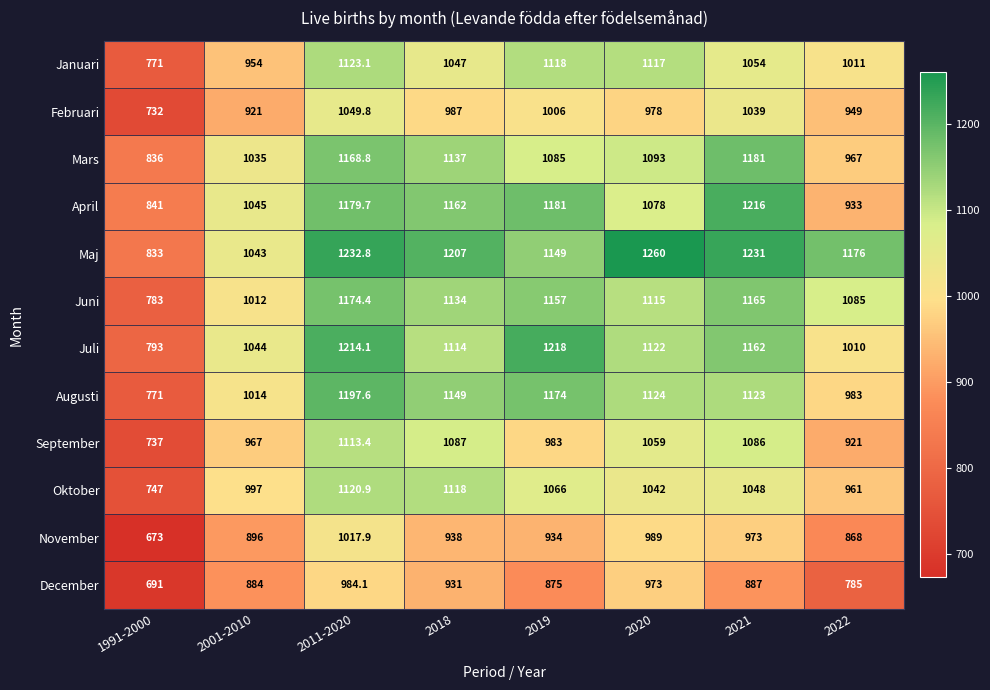

The value of September at 2019 is 595.8. True or false?

False